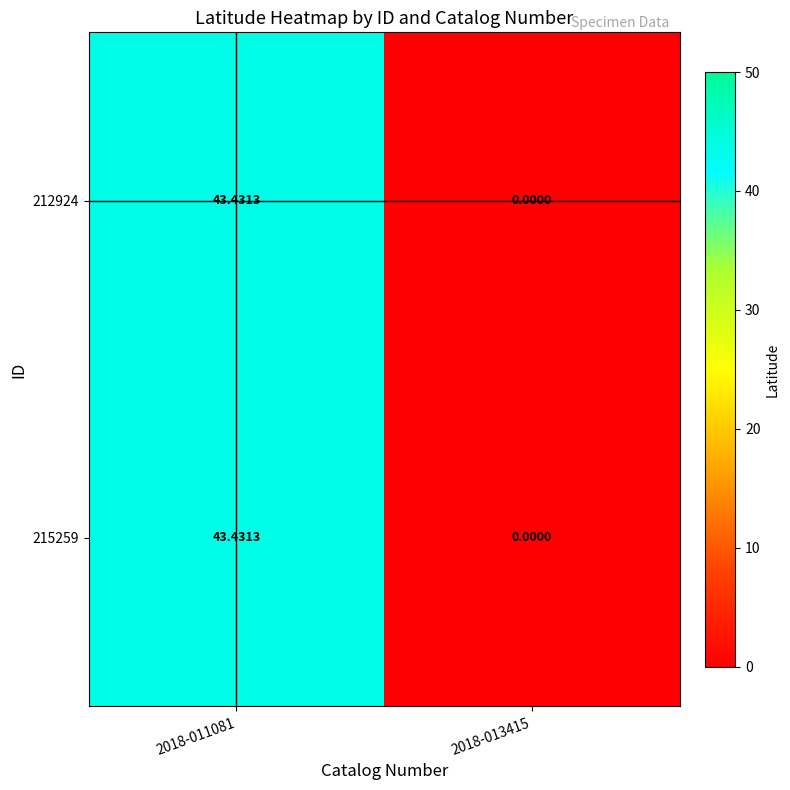

How many distinct data groups are displayed?

2